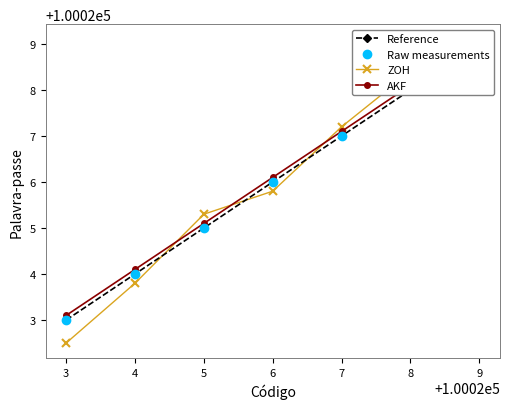

At how many categories does at least one series exceed 100028?

2